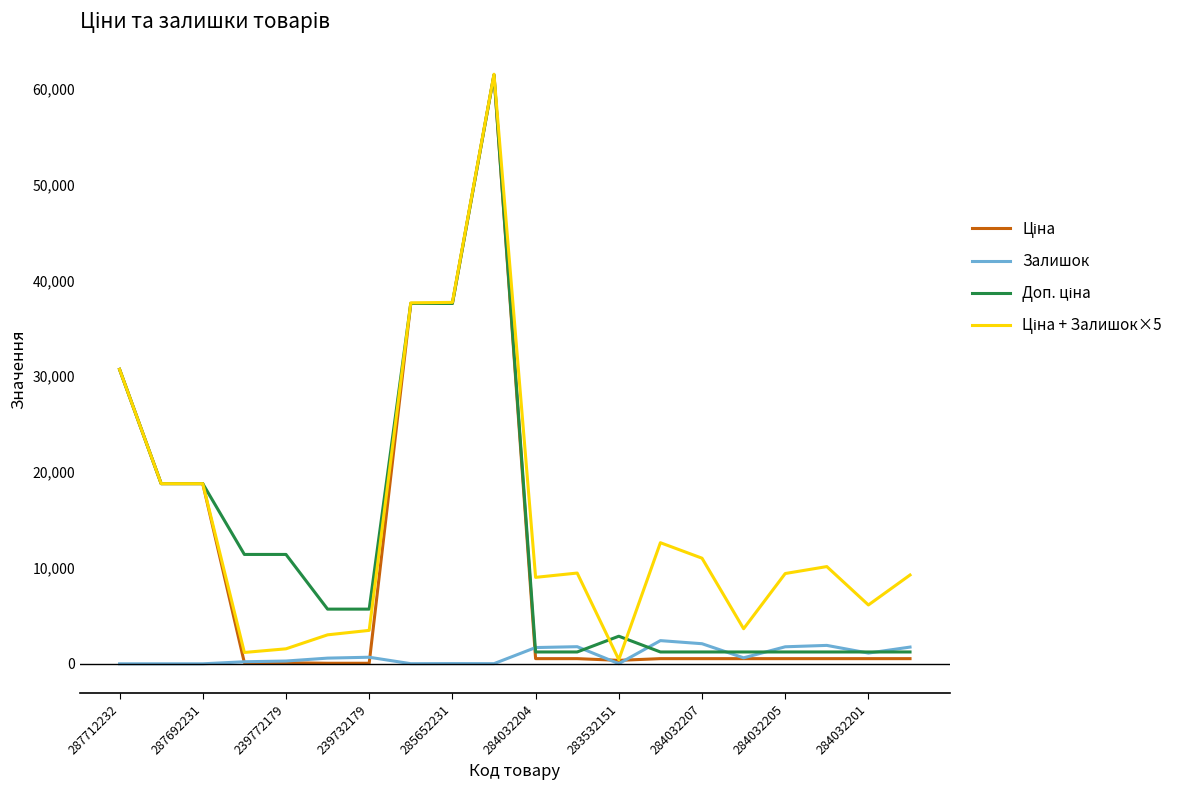

Count the number of data series in this chart.

4